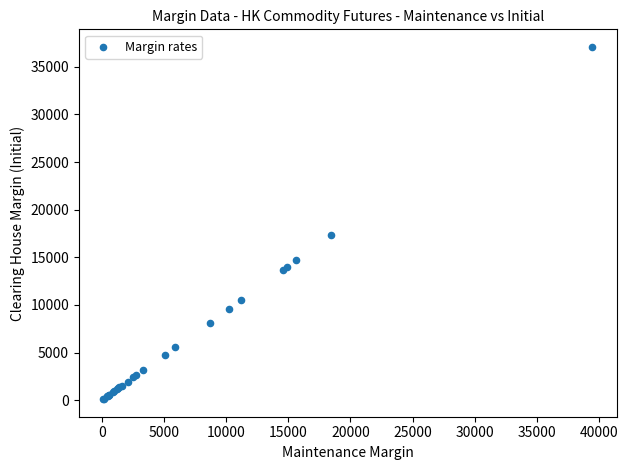

What Y value in the scatter plot is closest to 18600?

17310